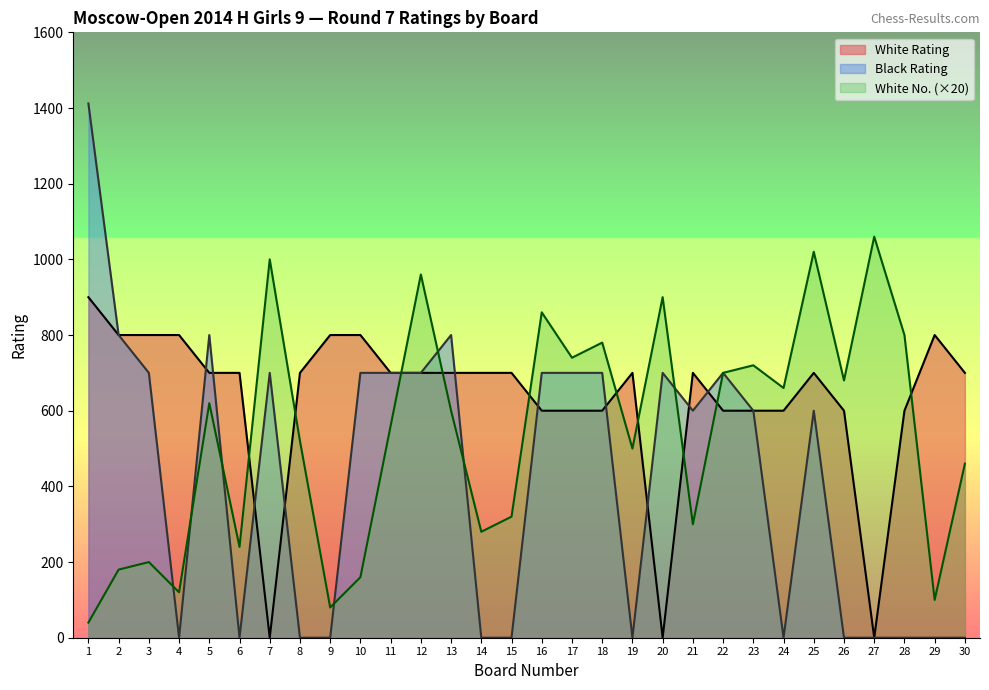

What is the total value across all series at 10?

1660